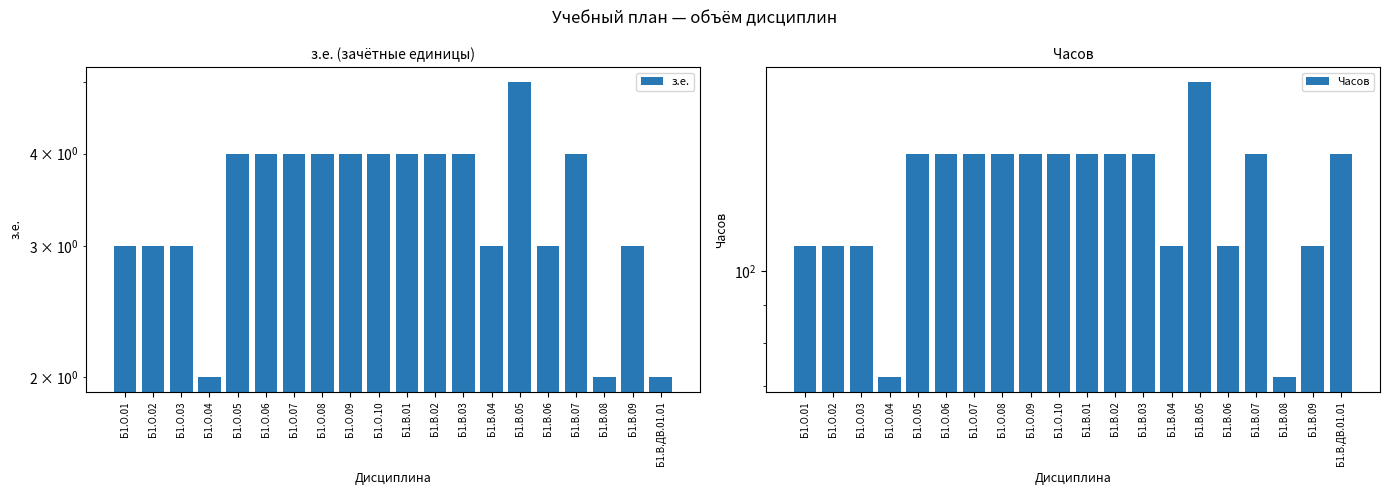

List the labels in order of Часов value, smallest first.

Б1.О.04, Б1.В.08, Б1.О.01, Б1.О.02, Б1.О.03, Б1.В.04, Б1.В.06, Б1.В.09, Б1.О.05, Б1.О.06, Б1.О.07, Б1.О.08, Б1.О.09, Б1.О.10, Б1.В.01, Б1.В.02, Б1.В.03, Б1.В.07, Б1.В.ДВ.01.01, Б1.В.05